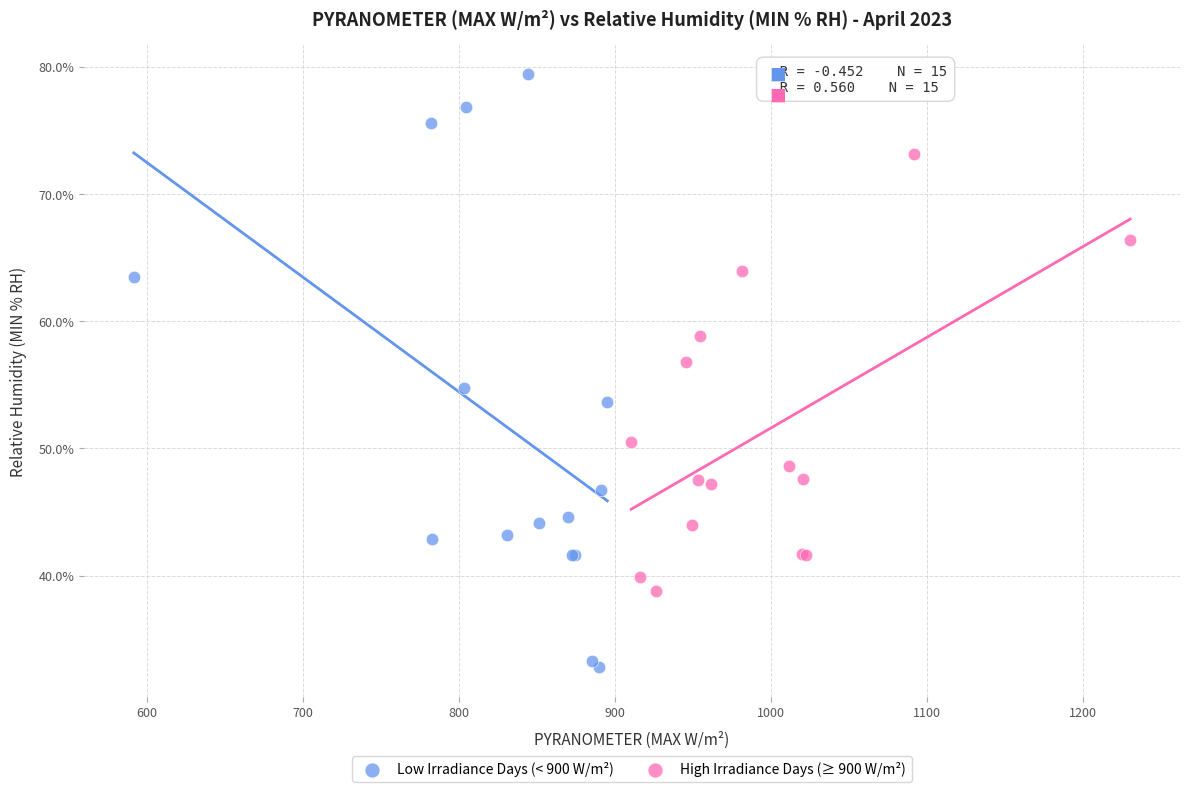

Which series contains the lowest Y value?

Low Irradiance Days (< 900 W/m²)